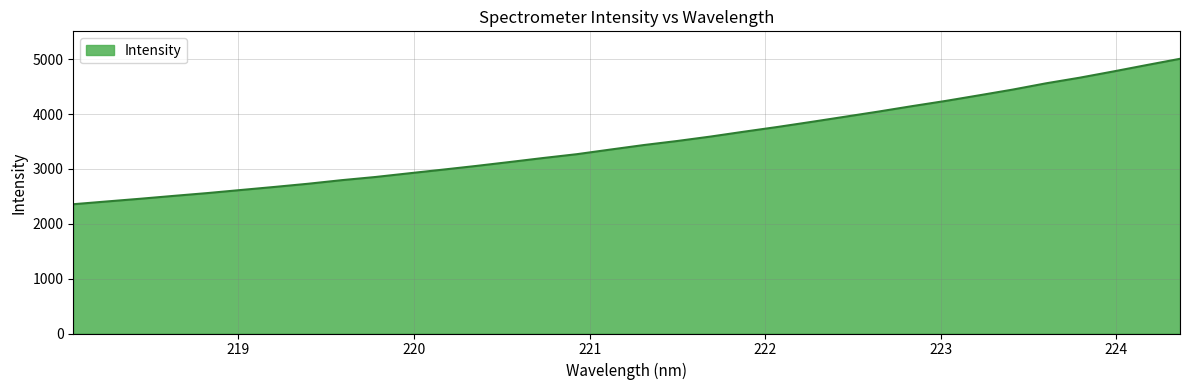

True or false: the data has more than 0 interior local peaks.

False